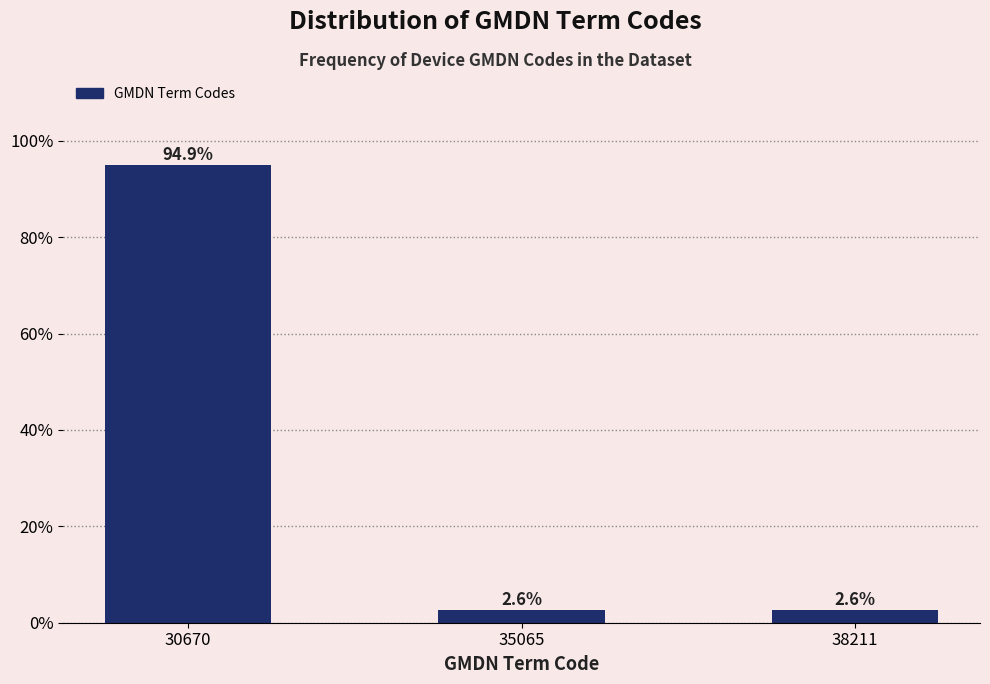

Reading left to right, list all the values displayed in this chart.

30670=94.9	35065=2.6	38211=2.6